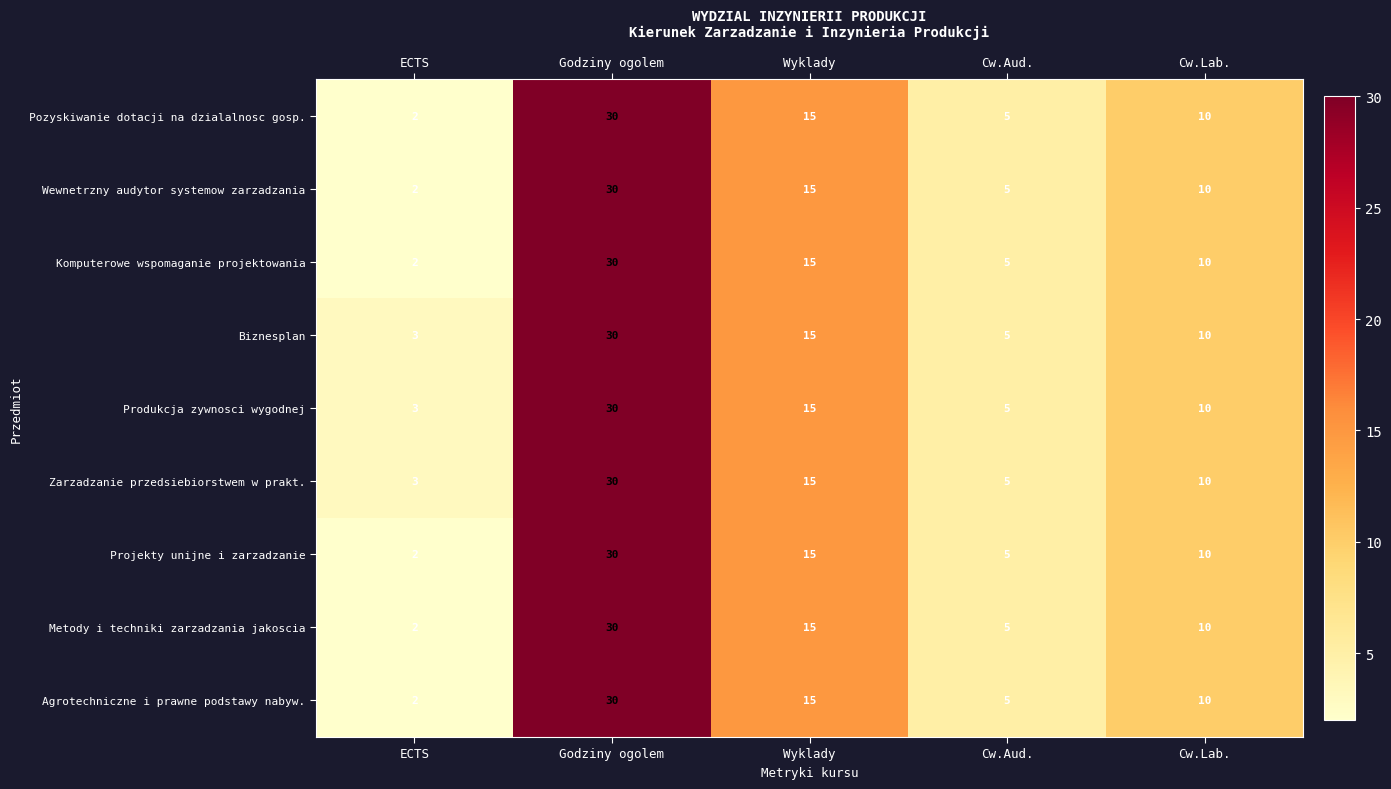

Where is Produkcja zywnosci wygodnej nearest to the value 16?

Wyklady